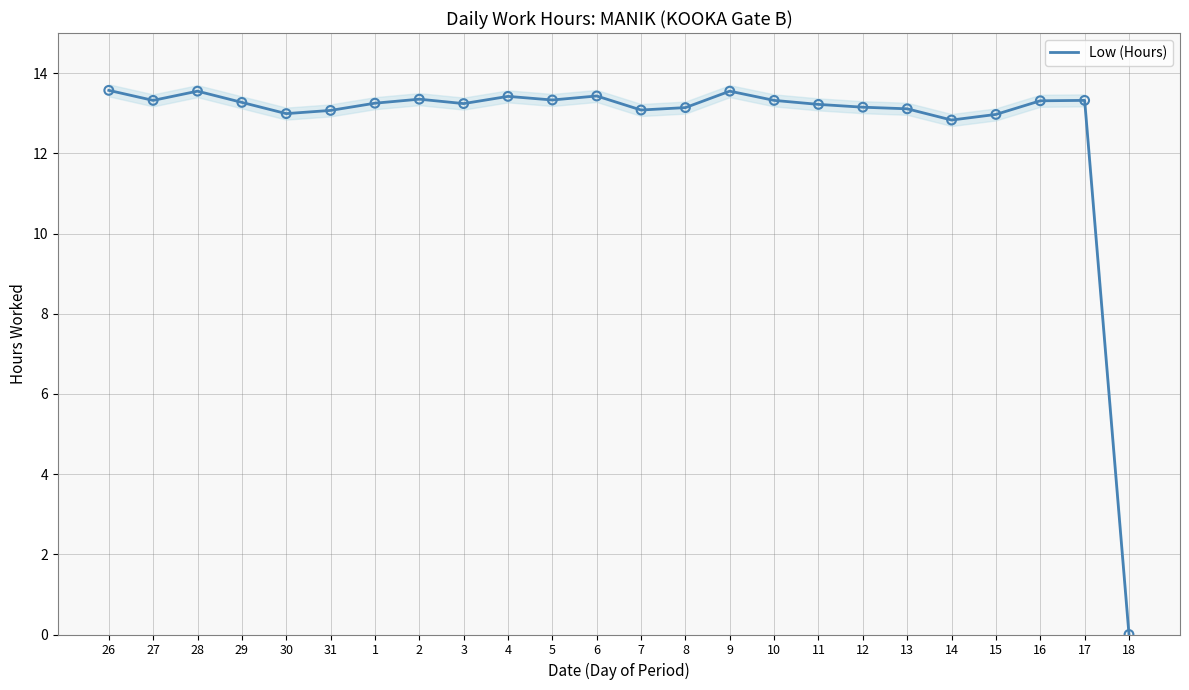

What is the change in value from 6 to 16?

-0.1